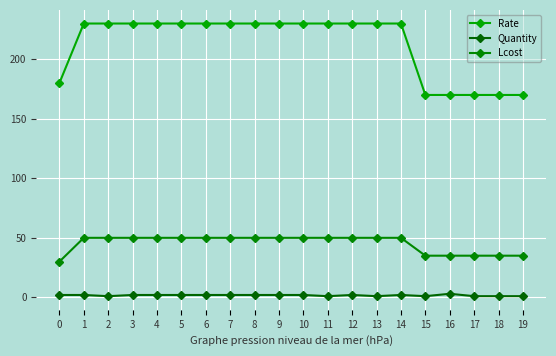

The Rate series shows 68 at 8. True or false?

False